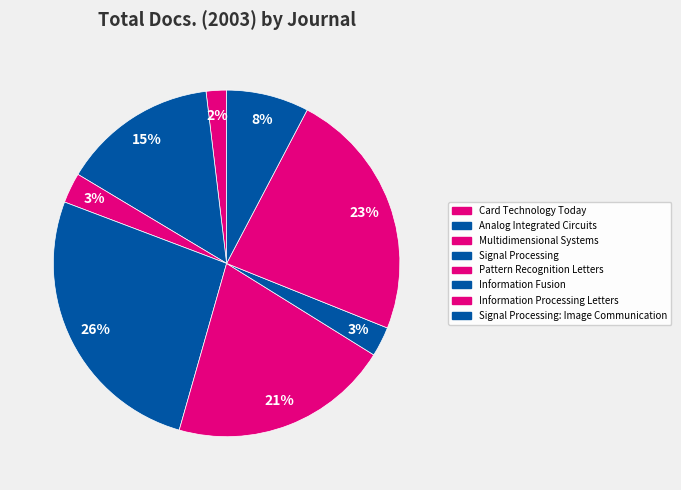

To the nearest percent, what percentage of the pie is Signal Processing: Image Communication?

8%